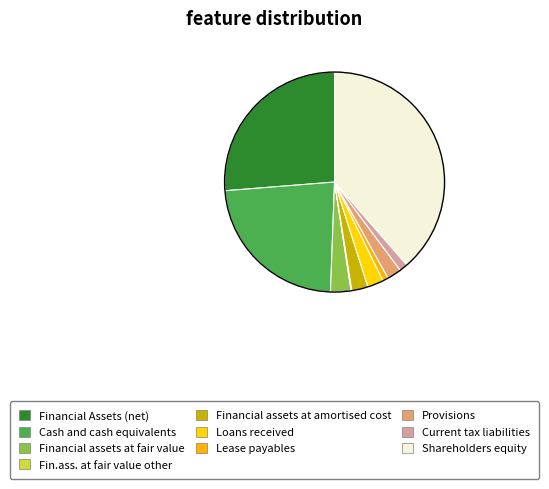

What is the change in value from Fin.ass. at fair value other to Current tax liabilities?

+2.1